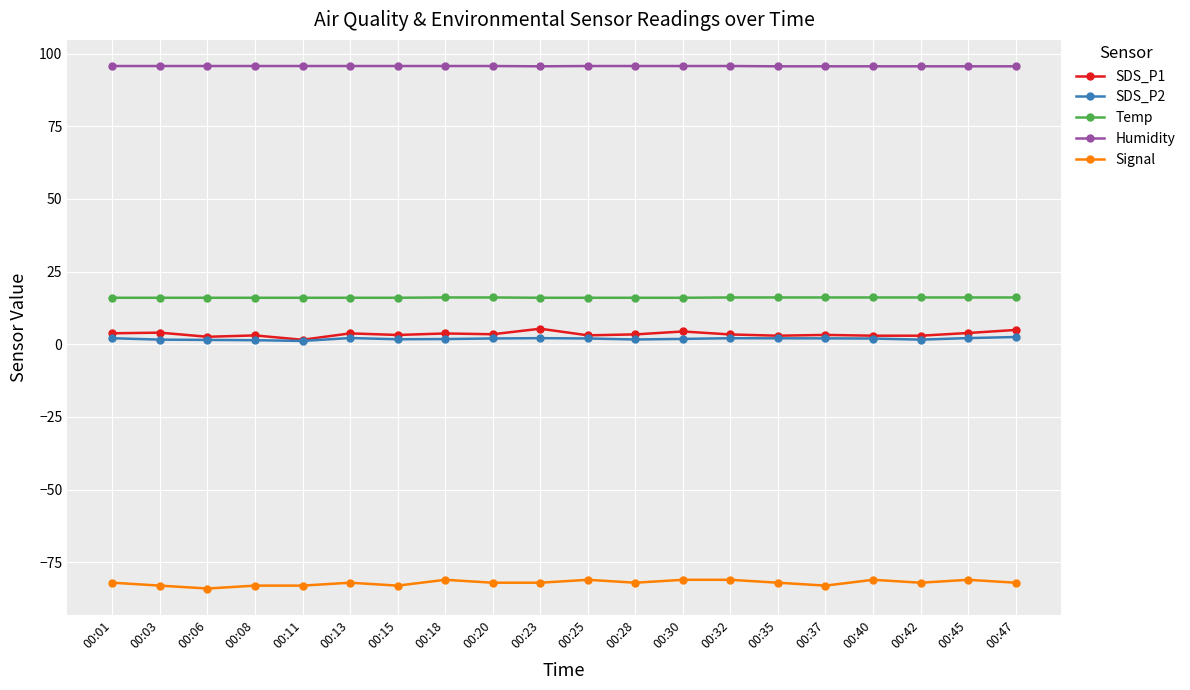

Is it true that Temp equals 25.2 at 00:23?

False